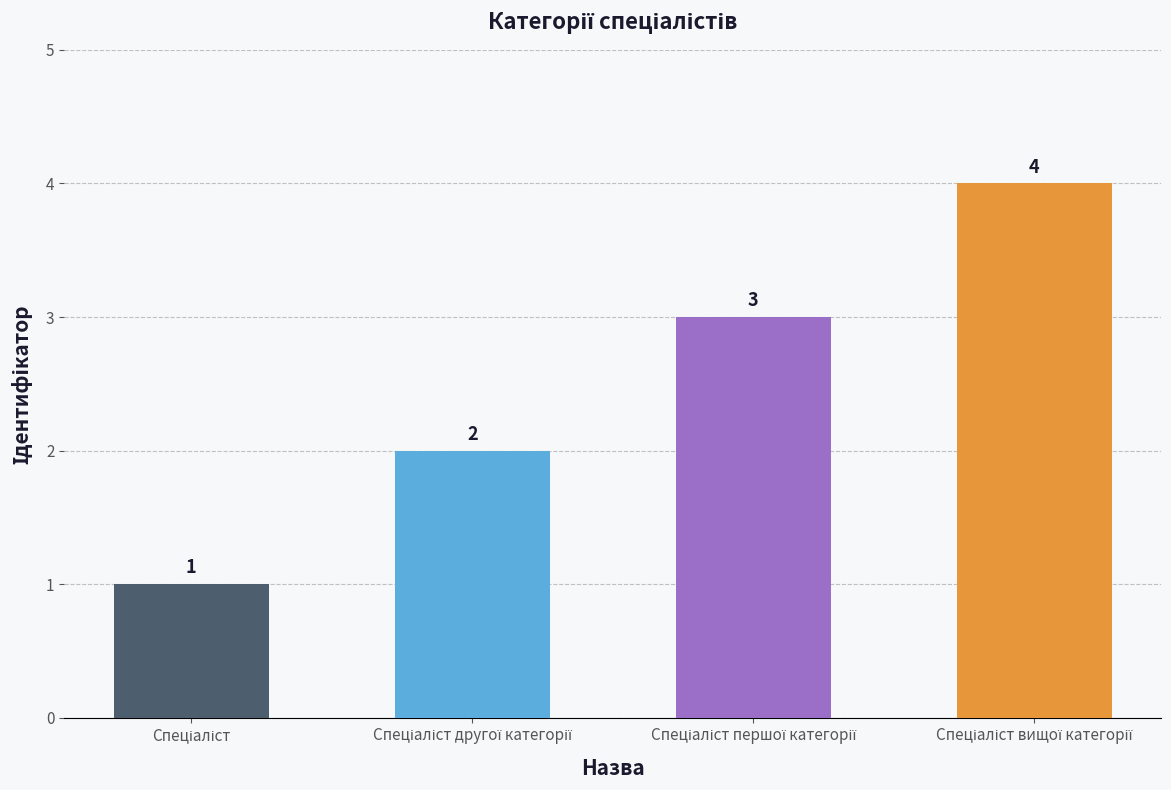

Count the number of data series in this chart.

1